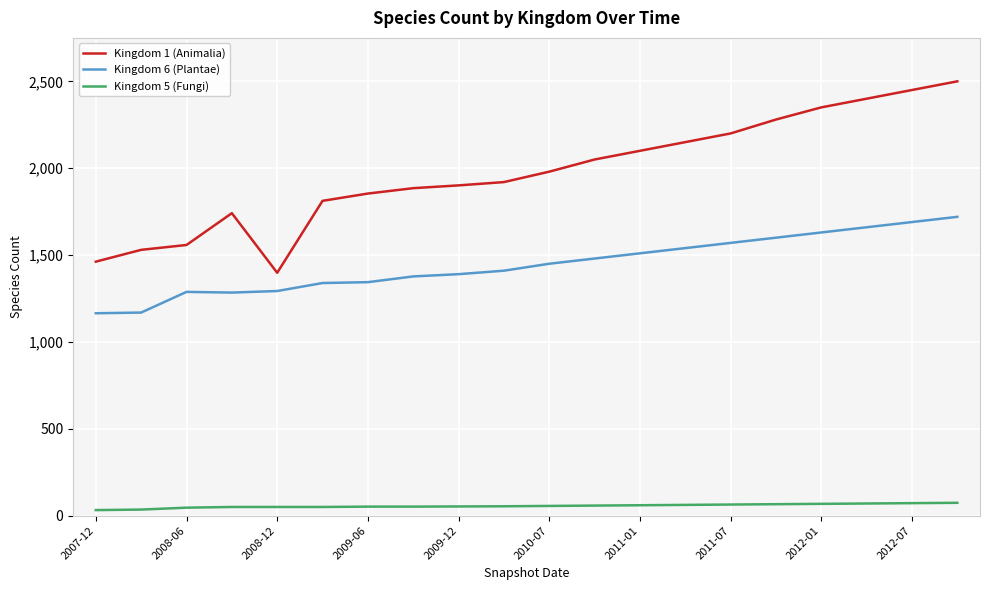

Which series has the largest total across all categories?

Kingdom 1 (Animalia)